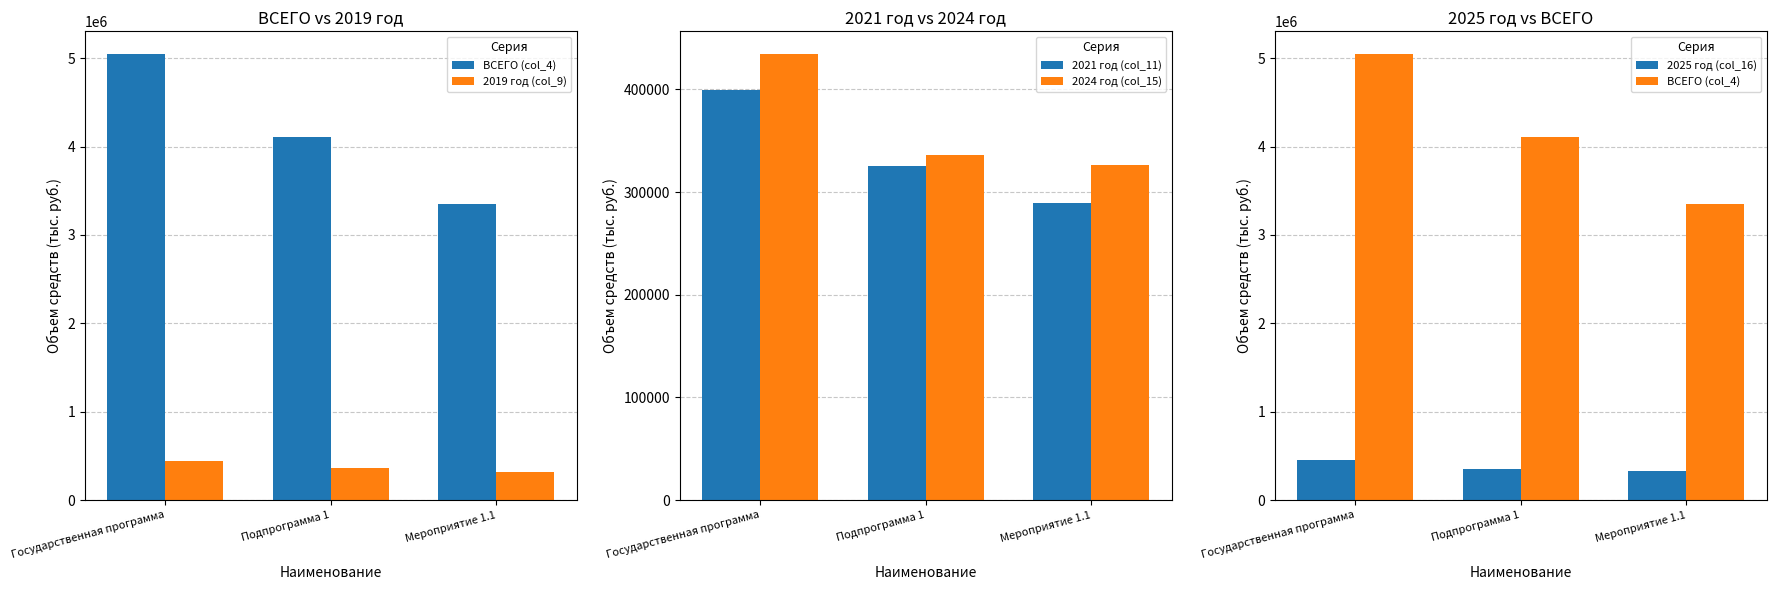

What position from the left is Мероприятие 1.1?

3